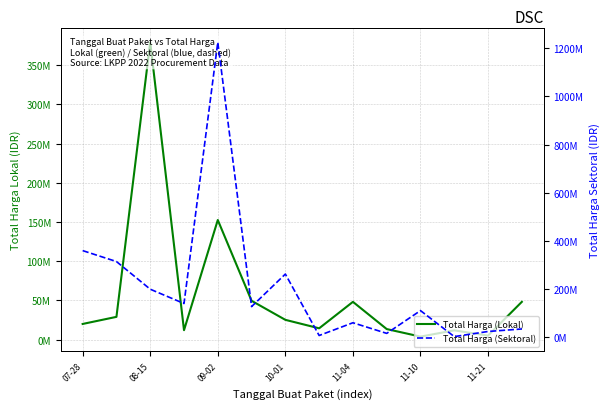

The value of Total Harga (Lokal) at 11-10 is 79906972. True or false?

False